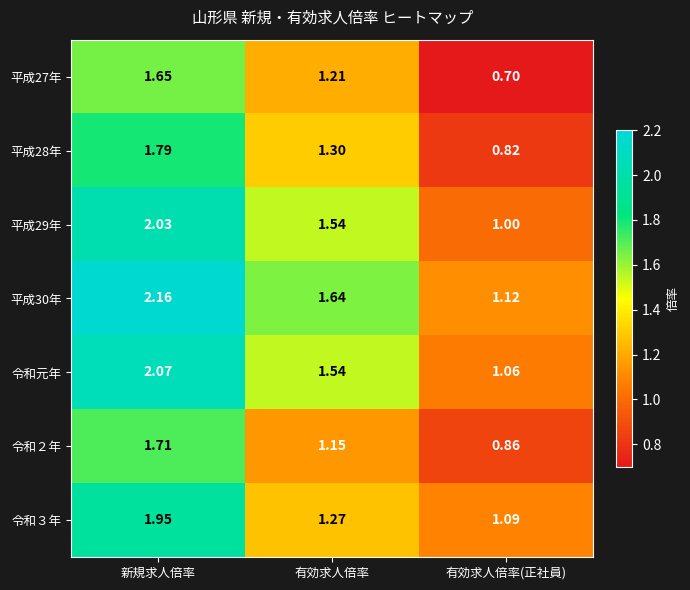

How many series are shown in this chart?

7